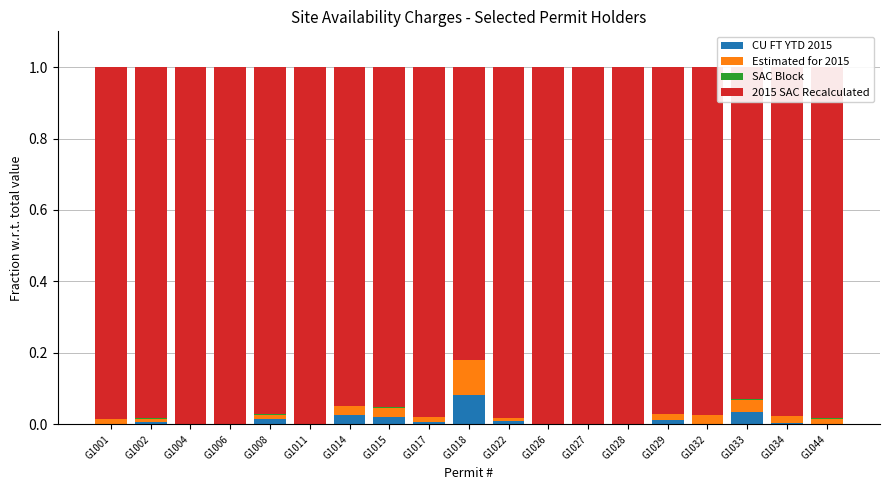

At which label does CU FT YTD 2015 reach its peak?

G1018